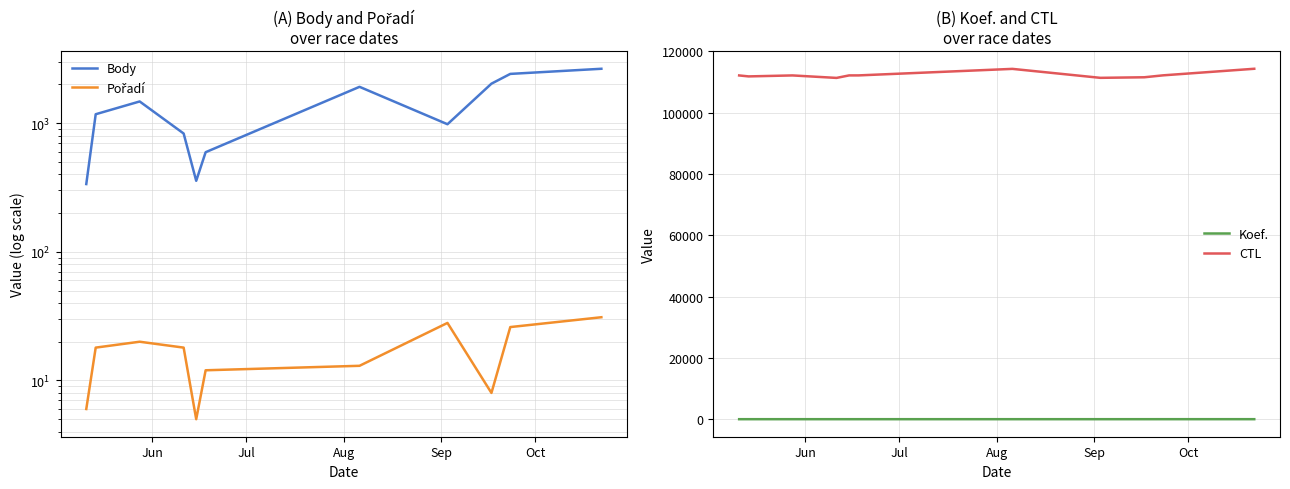

True or false: Body has more than 1 points higher than both neighbors.

True